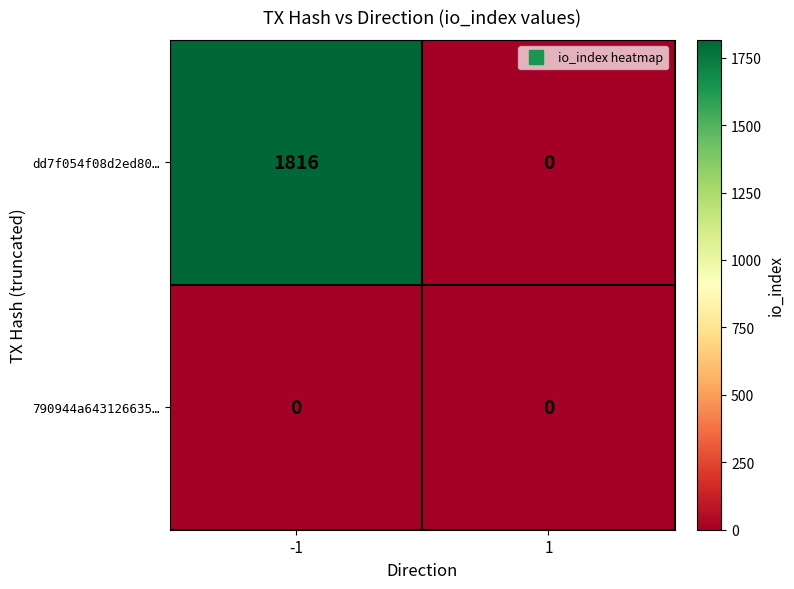

Is it true that dd7f054f08d2ed80… equals 0 at 1?

True